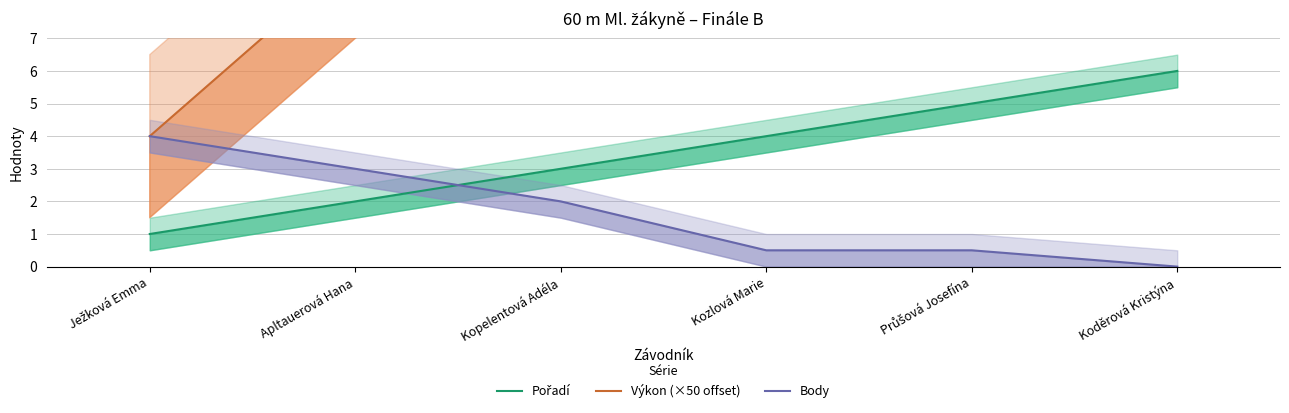

Which series has the largest range (max minus min)?

Výkon (×50 offset)